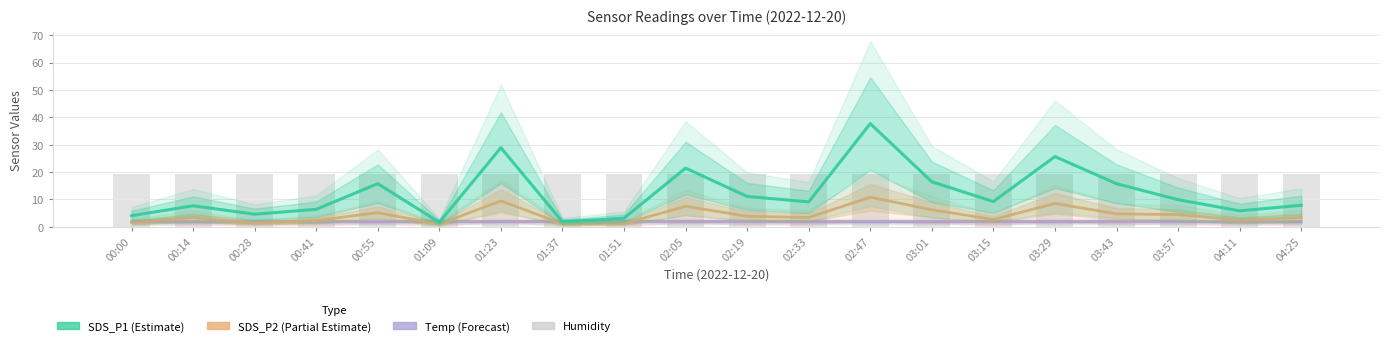

Which has a higher value, 00:00 or 02:05?

02:05